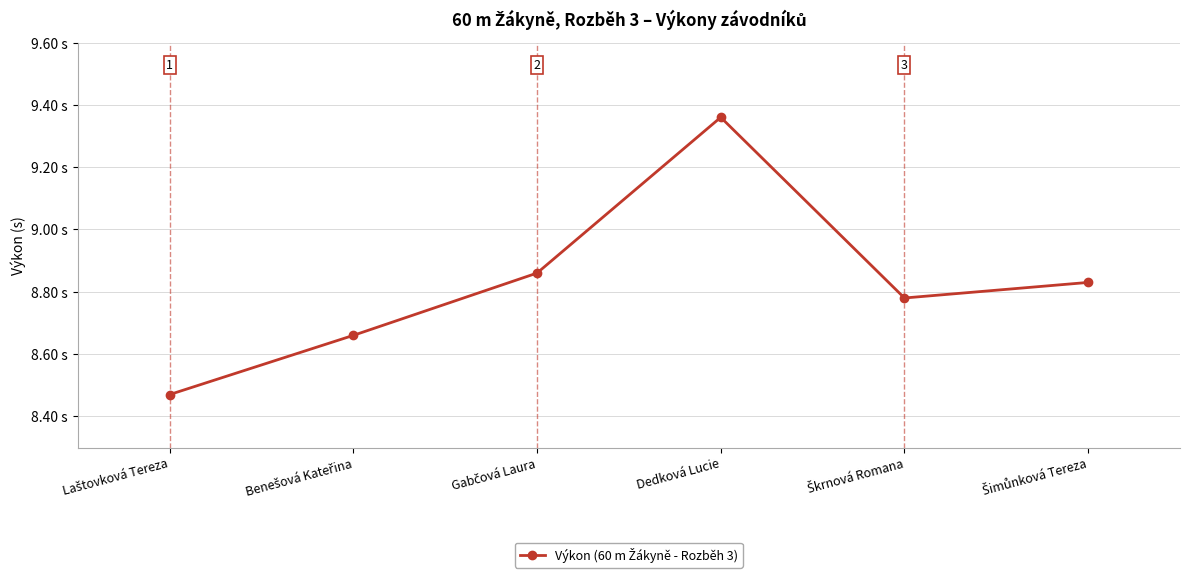

True or false: the data has more than 1 interior local peaks.

False